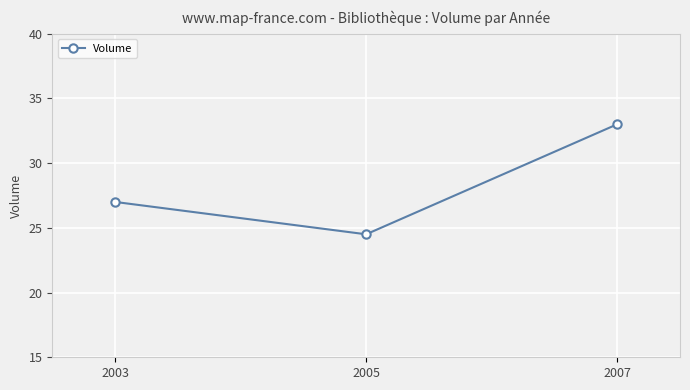

Rank the categories by value from lowest to highest.

2005, 2003, 2007